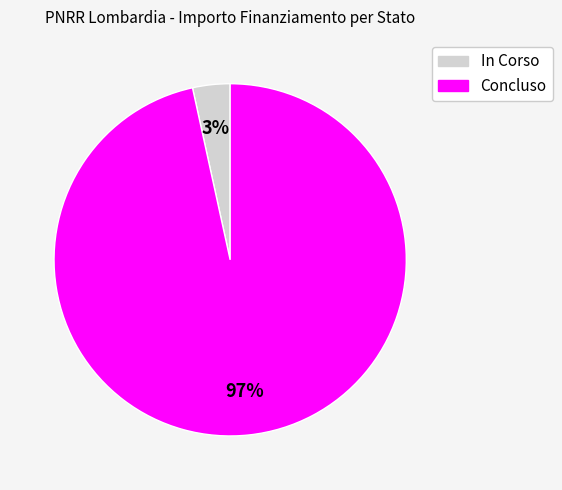

To the nearest percent, what is the average slice percentage?

50%